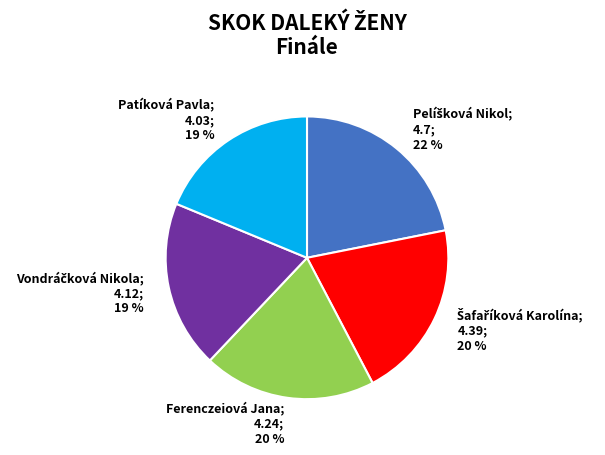

Is there a majority slice in this chart?

No